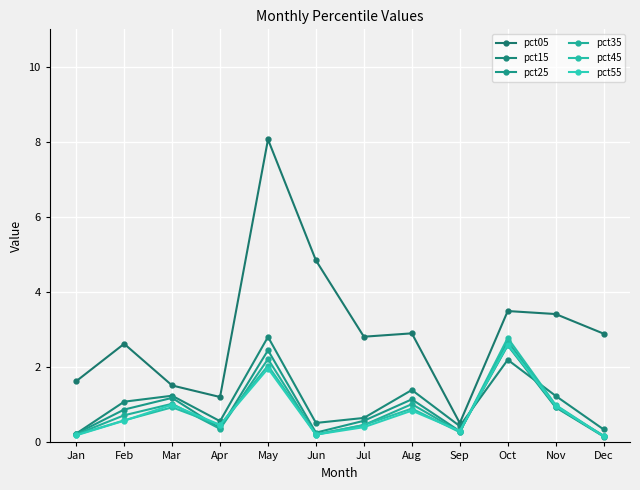

How many times do pct35 and pct45 cross each other?

6